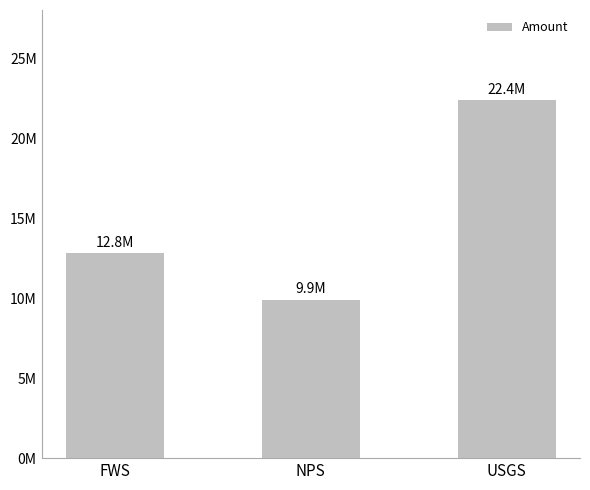

Are the bars horizontal?

No